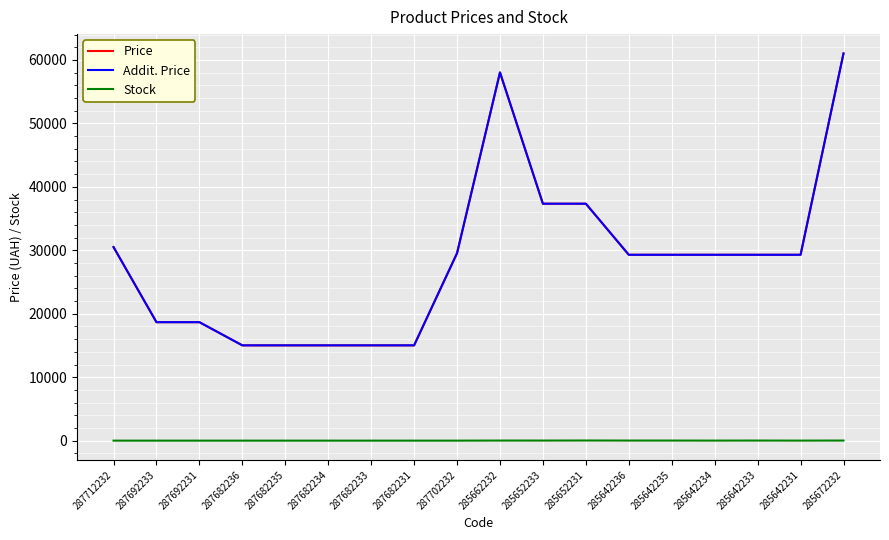

What value does the Stock series have at 285672232?

15.0